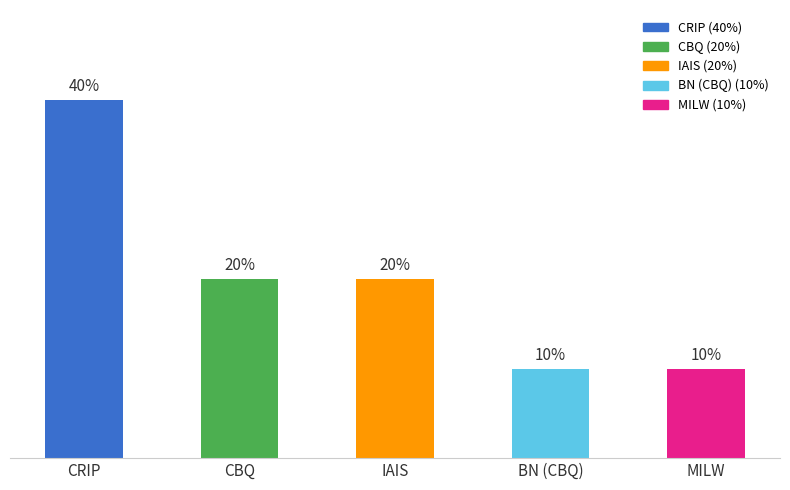

Which label corresponds to the largest value in the chart?

CRIP